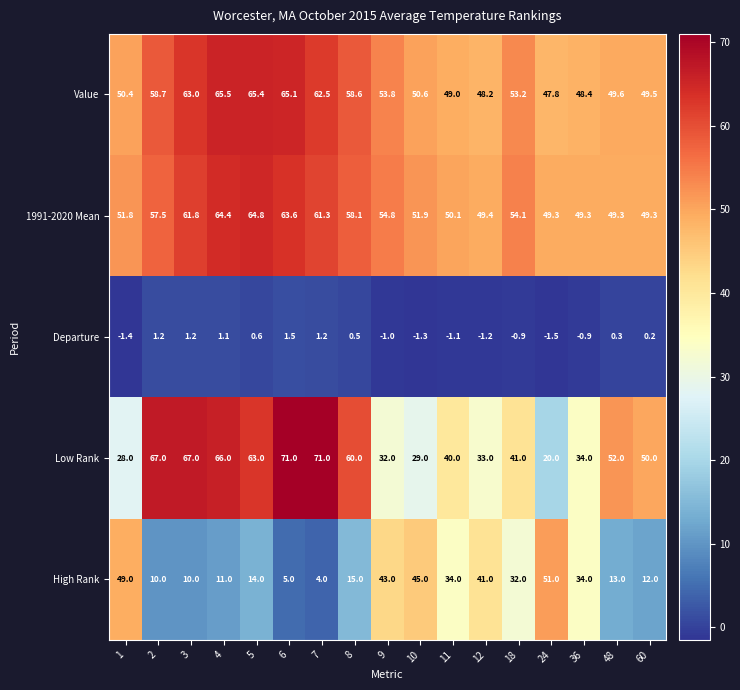

What is the minimum value shown in the chart?

-1.5